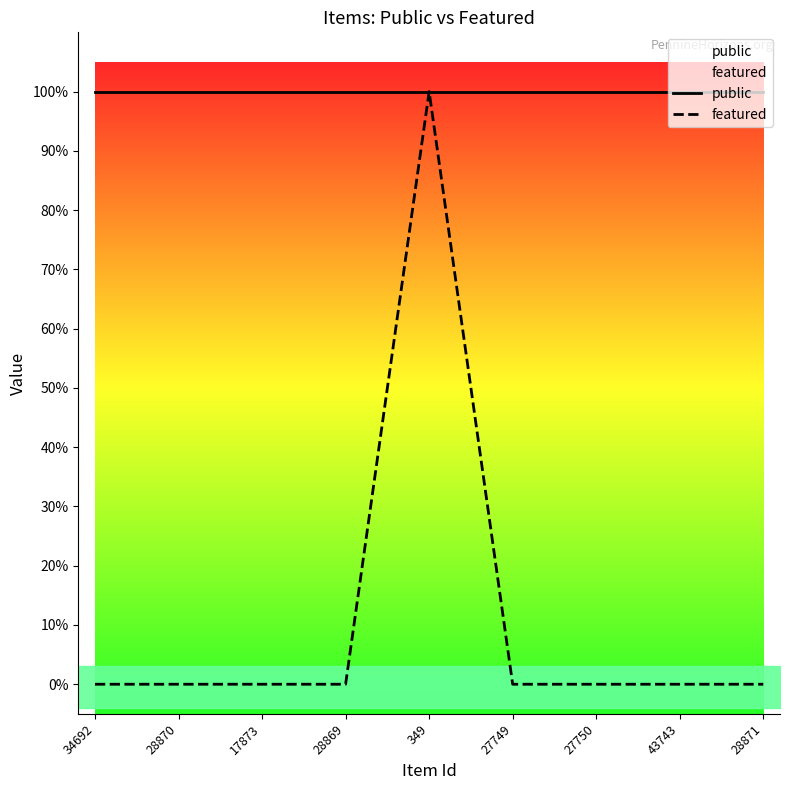

Reading left to right, extract all data points from this chart.

public: 34692=1	28870=1	17873=1	28869=1	349=1	27749=1	27750=1	43743=1	28871=1
featured: 34692=0	28870=0	17873=0	28869=0	349=1	27749=0	27750=0	43743=0	28871=0